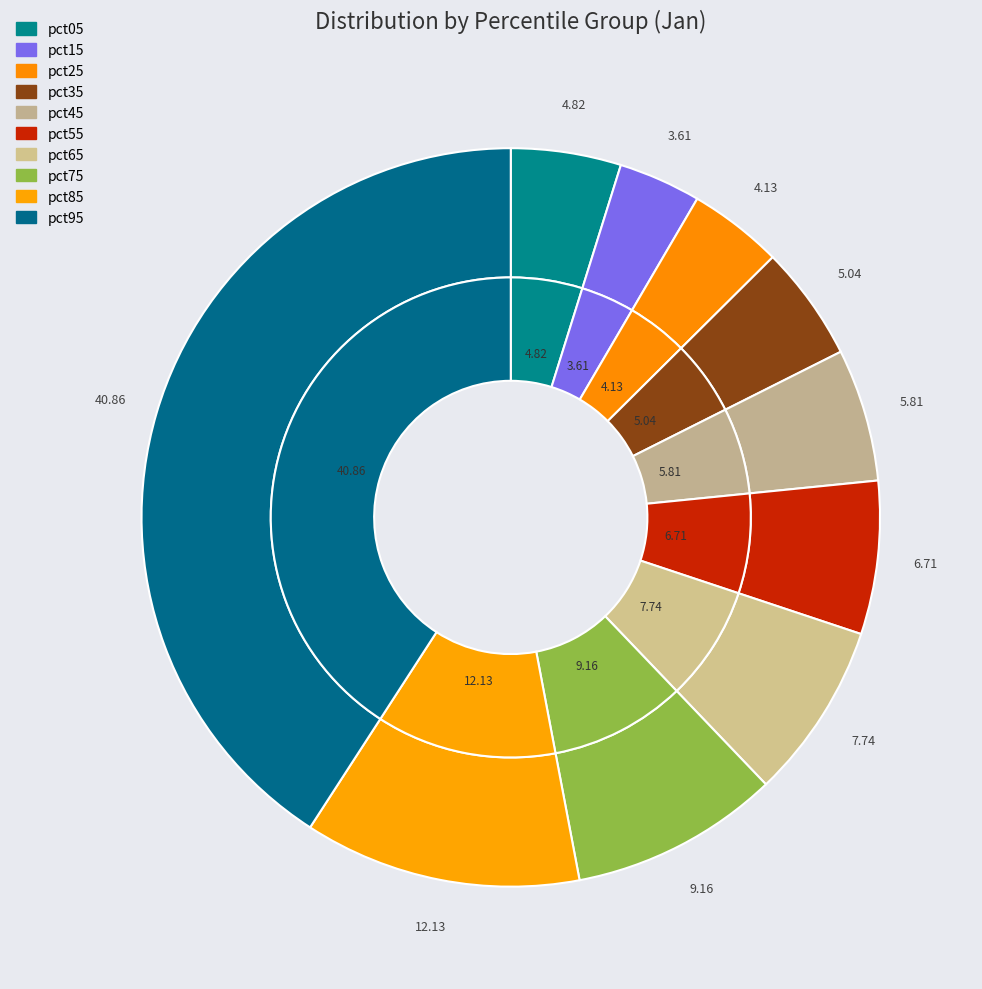

To the nearest percent, what is the average slice percentage?

10%